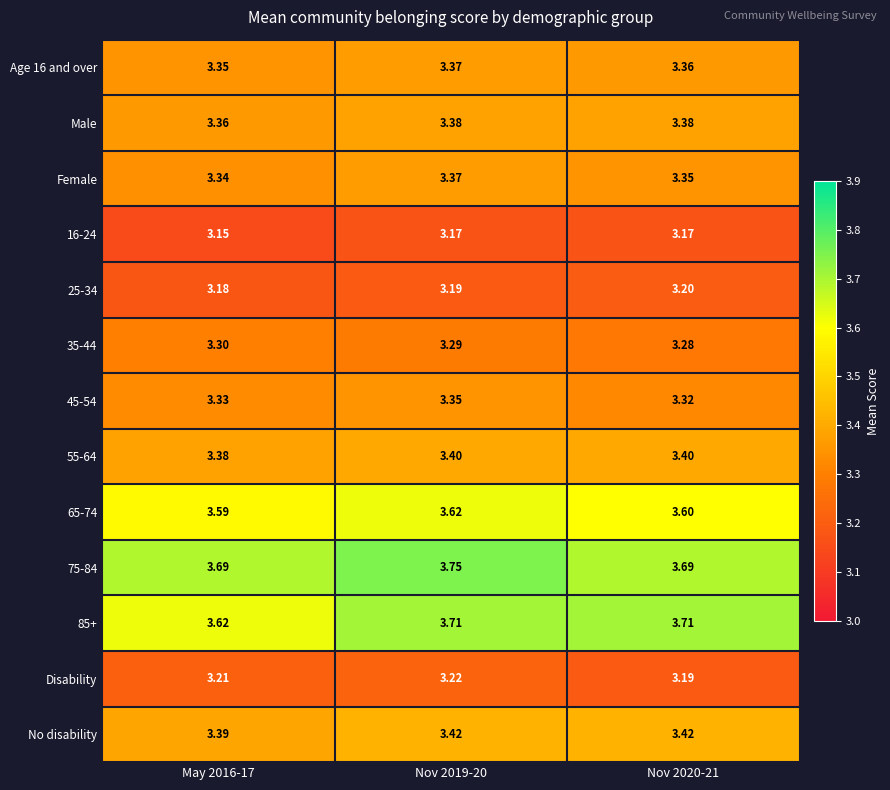

What is the total value across all series at Nov 2020-21?

44.1